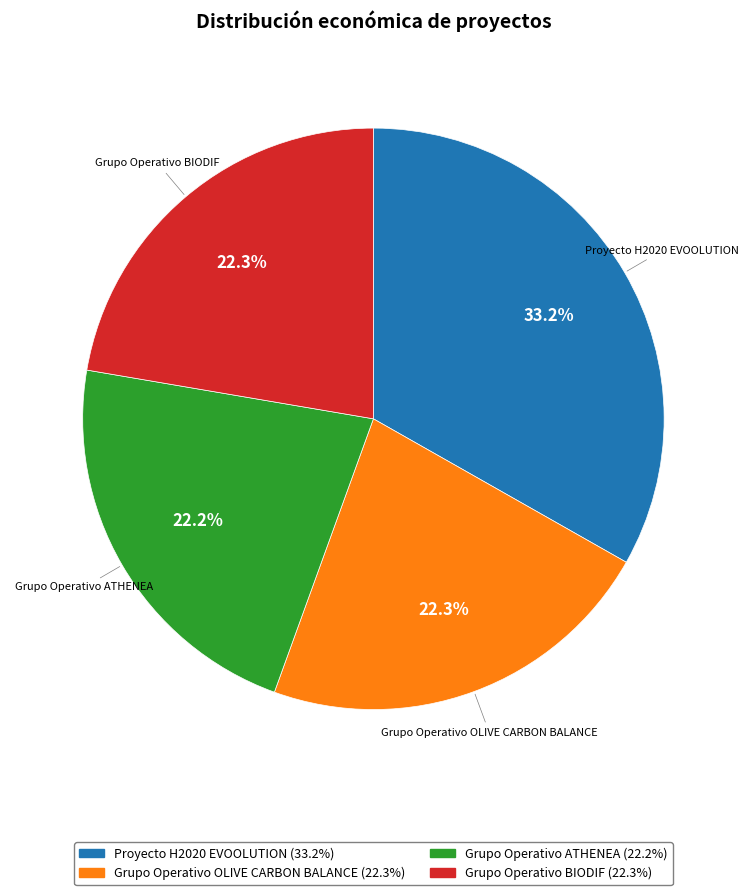

Combined, what portion of the pie is Grupo Operativo OLIVE CARBON BALANCE and Proyecto H2020 EVOOLUTION?

55.5%